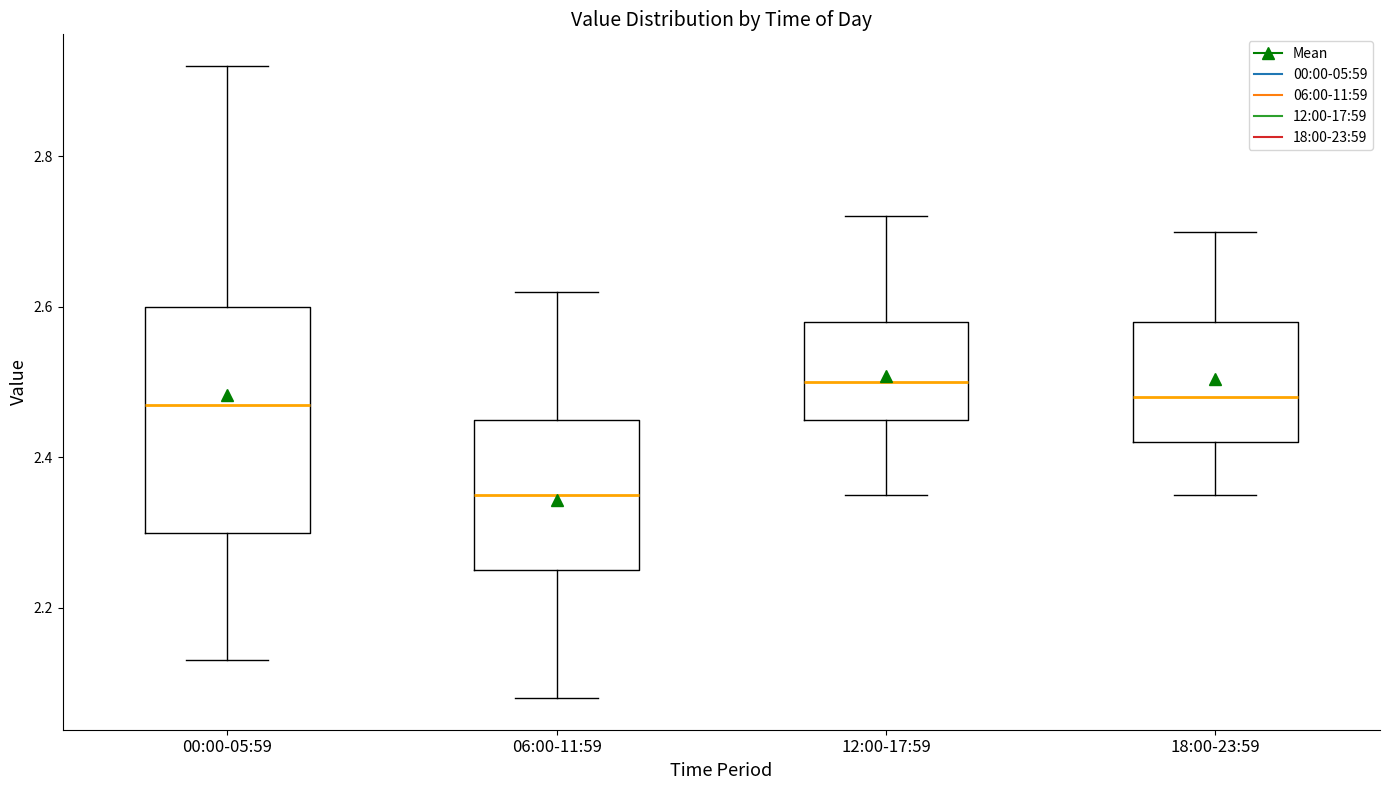

Comparing the boxes themselves (not the whiskers), which one is the tallest?

00:00-05:59